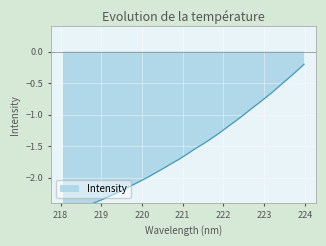

Reading left to right, list all the values displayed in this chart.

218.0596=-2.6	218.2508=-2.6	218.442=-2.5	218.6332=-2.5	218.8244=-2.4	219.0156=-2.4	219.2067=-2.3	219.3979=-2.2	219.589=-2.2	219.7801=-2.1	219.9712=-2.1	220.1623=-2.0	220.3533=-1.9	220.5444=-1.8	220.7354=-1.8	220.9264=-1.7	221.1174=-1.6	221.3083=-1.5	221.4993=-1.5	221.6902=-1.4	221.8812=-1.3	222.0721=-1.2	222.263=-1.1	222.4538=-1.0	222.6447=-0.9	222.8355=-0.8	223.0264=-0.7	223.2172=-0.6	223.408=-0.5	223.5987=-0.4	223.7895=-0.3	223.9802=-0.2